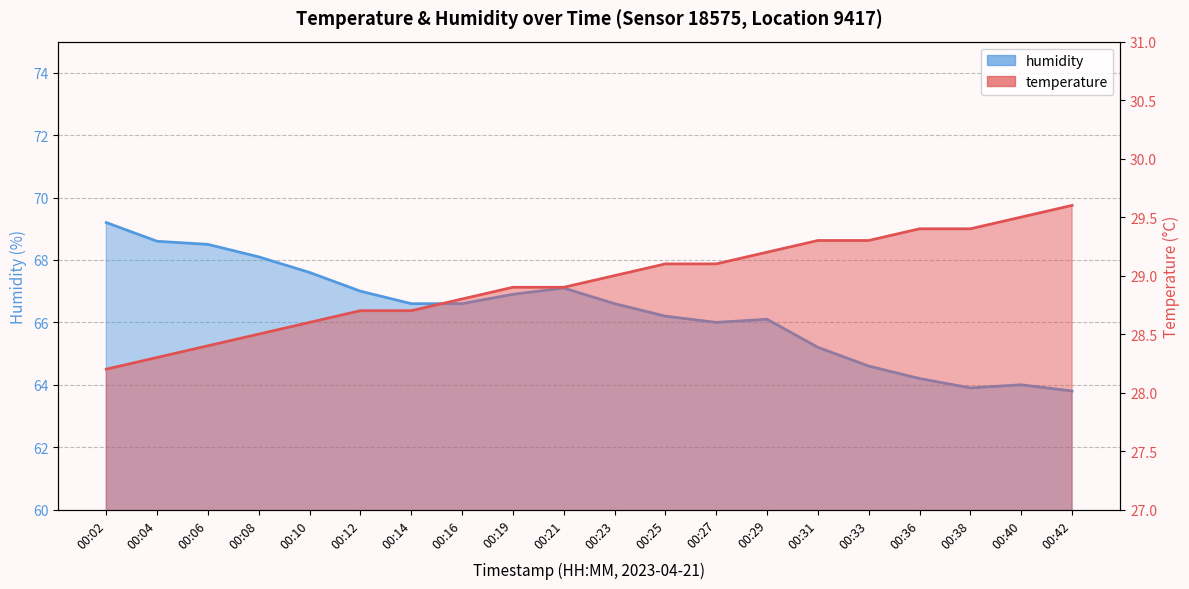

What is the difference between the highest and lowest values at 00:29?

36.9